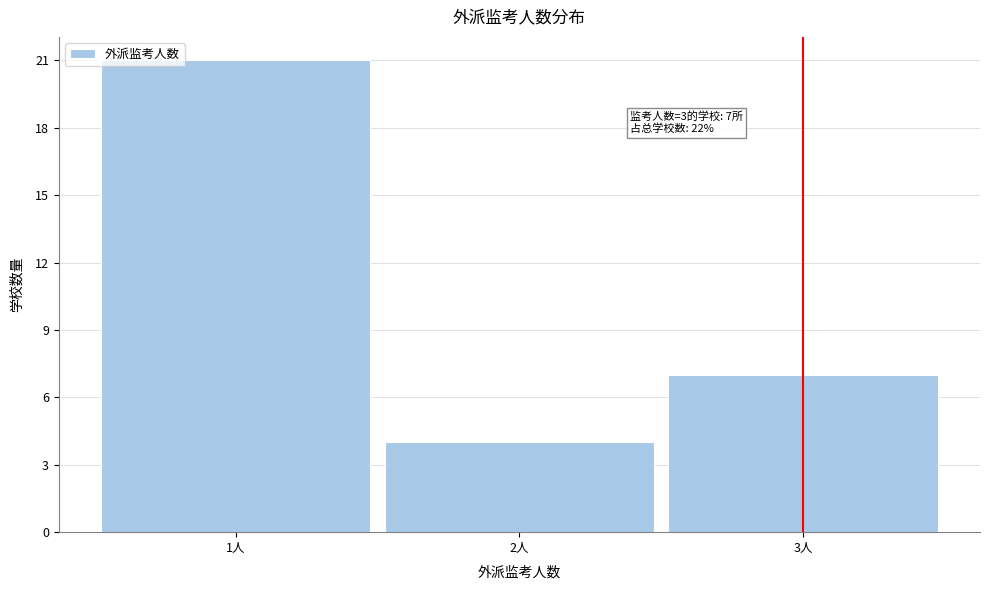

Which range on the x-axis has the tallest bar?

0.5 to 1.5